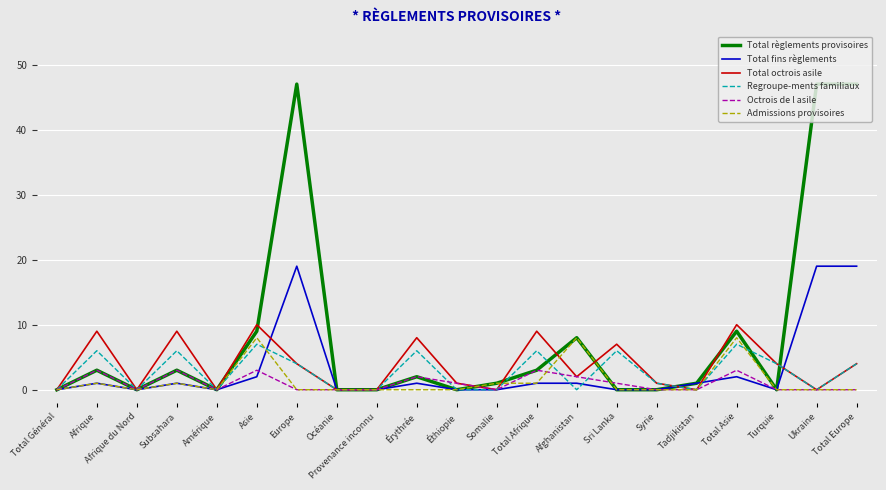

Reading left to right, what are all the values shown in this chart?

Total règlements provisoires: Total Général=0	Afrique=3	Afrique du Nord=0	Subsahara=3	Amérique=0	Asie=9	Europe=47	Océanie=0	Provenance inconnu=0	Érythrée=2	Éthiopie=0	Somalie=1	Total Afrique=3	Afghanistan=8	Sri Lanka=0	Syrie=0	Tadjikistan=1	Total Asie=9	Turquie=0	Ukraine=47	Total Europe=47
Total fins règlements: Total Général=0	Afrique=1	Afrique du Nord=0	Subsahara=1	Amérique=0	Asie=2	Europe=19	Océanie=0	Provenance inconnu=0	Érythrée=1	Éthiopie=0	Somalie=0	Total Afrique=1	Afghanistan=1	Sri Lanka=0	Syrie=0	Tadjikistan=1	Total Asie=2	Turquie=0	Ukraine=19	Total Europe=19
Total octrois asile: Total Général=0	Afrique=9	Afrique du Nord=0	Subsahara=9	Amérique=0	Asie=10	Europe=4	Océanie=0	Provenance inconnu=0	Érythrée=8	Éthiopie=1	Somalie=0	Total Afrique=9	Afghanistan=2	Sri Lanka=7	Syrie=1	Tadjikistan=0	Total Asie=10	Turquie=4	Ukraine=0	Total Europe=4
Regroupe-ments familiaux: Total Général=0	Afrique=6	Afrique du Nord=0	Subsahara=6	Amérique=0	Asie=7	Europe=4	Océanie=0	Provenance inconnu=0	Érythrée=6	Éthiopie=0	Somalie=0	Total Afrique=6	Afghanistan=0	Sri Lanka=6	Syrie=1	Tadjikistan=0	Total Asie=7	Turquie=4	Ukraine=0	Total Europe=4
Octrois de l asile: Total Général=0	Afrique=3	Afrique du Nord=0	Subsahara=3	Amérique=0	Asie=3	Europe=0	Océanie=0	Provenance inconnu=0	Érythrée=2	Éthiopie=1	Somalie=0	Total Afrique=3	Afghanistan=2	Sri Lanka=1	Syrie=0	Tadjikistan=0	Total Asie=3	Turquie=0	Ukraine=0	Total Europe=0
Admissions provisoires: Total Général=0	Afrique=1	Afrique du Nord=0	Subsahara=1	Amérique=0	Asie=8	Europe=0	Océanie=0	Provenance inconnu=0	Érythrée=0	Éthiopie=0	Somalie=1	Total Afrique=1	Afghanistan=8	Sri Lanka=0	Syrie=0	Tadjikistan=0	Total Asie=8	Turquie=0	Ukraine=0	Total Europe=0